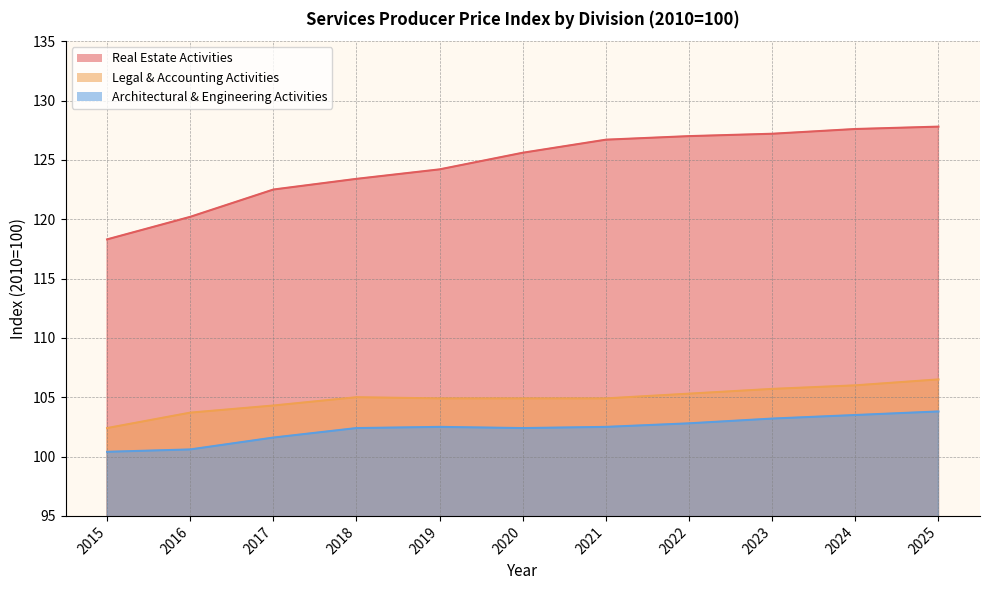

What are all the series names shown in the legend?

Real Estate Activities, Legal & Accounting Activities, Architectural & Engineering Activities